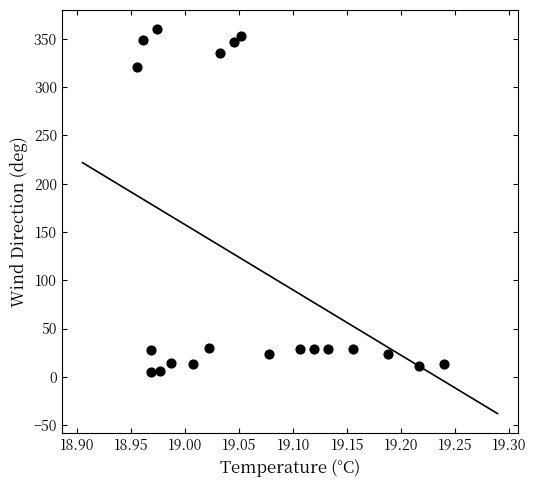

What is the range of Y values (max minus min)?

355